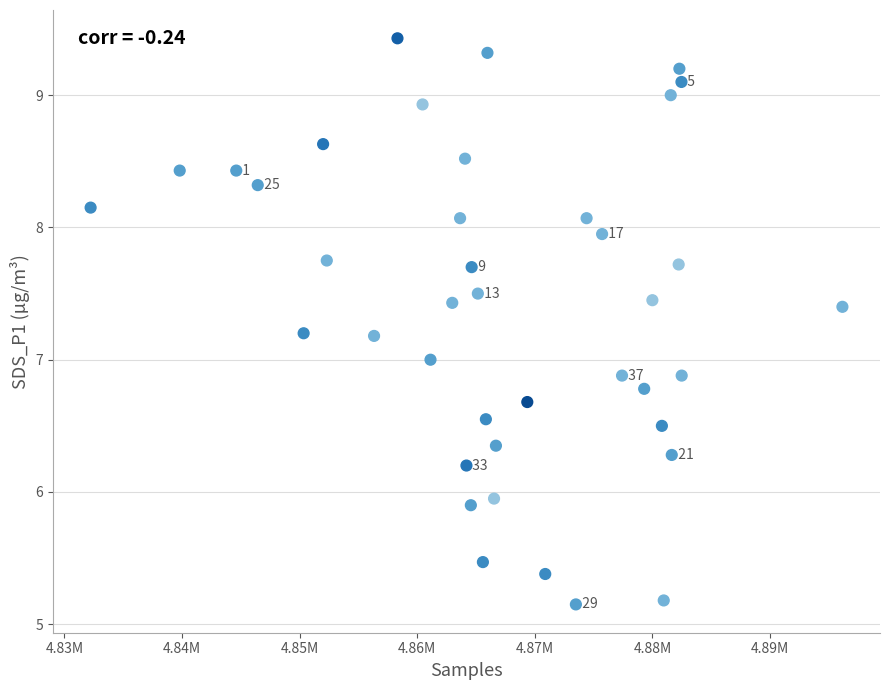

What is the range of X values (max minus min)?

63918.0